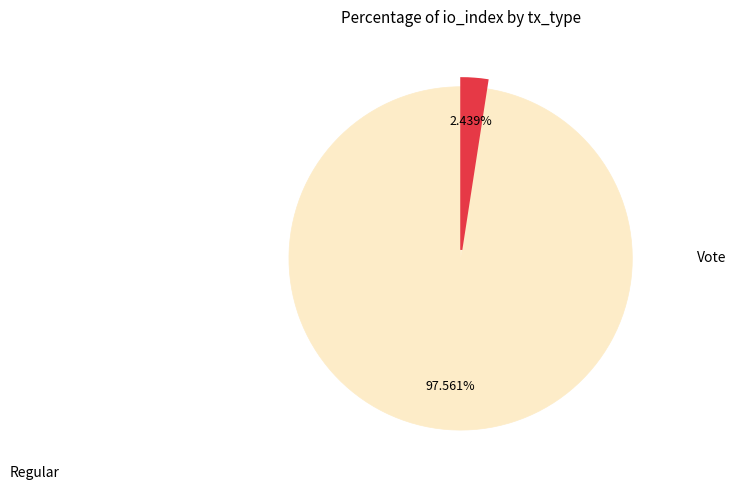

Is there a majority slice in this chart?

Yes